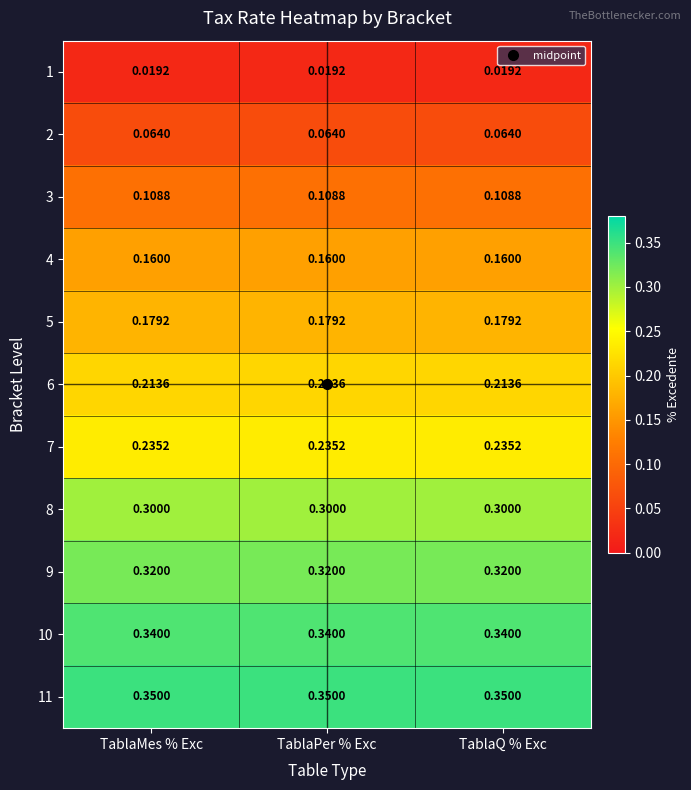

What is the total value across all series at TablaQ % Exc?

2.3